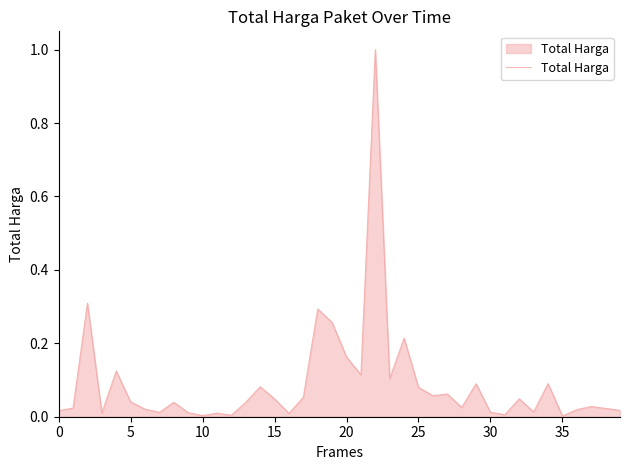

What is the greatest value displayed?

1.0